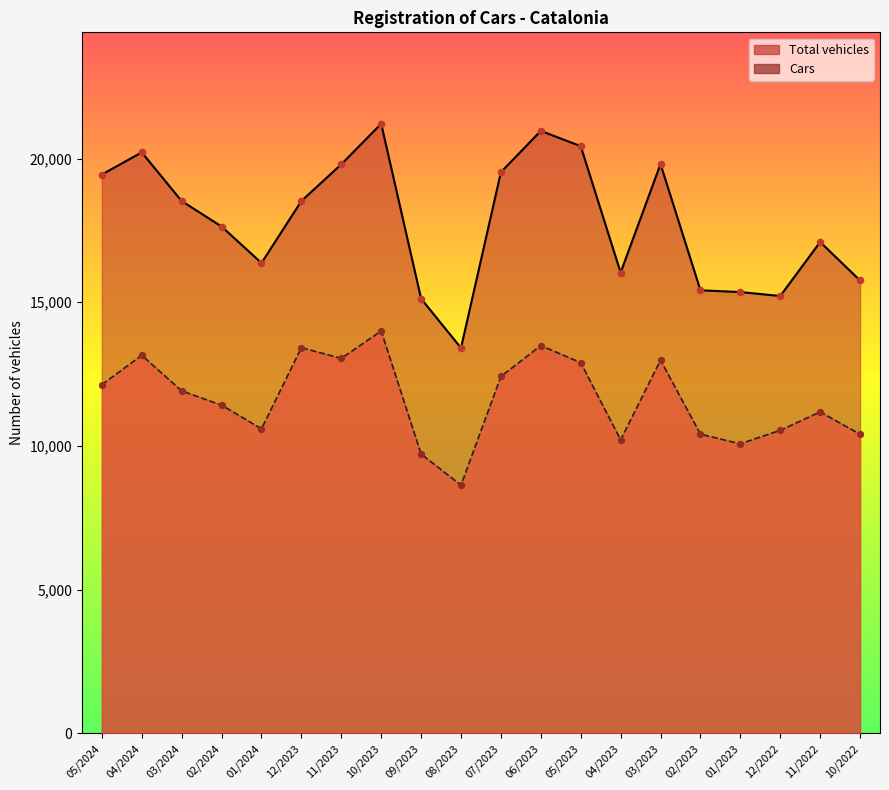

Which series reaches the minimum Y coordinate?

Cars